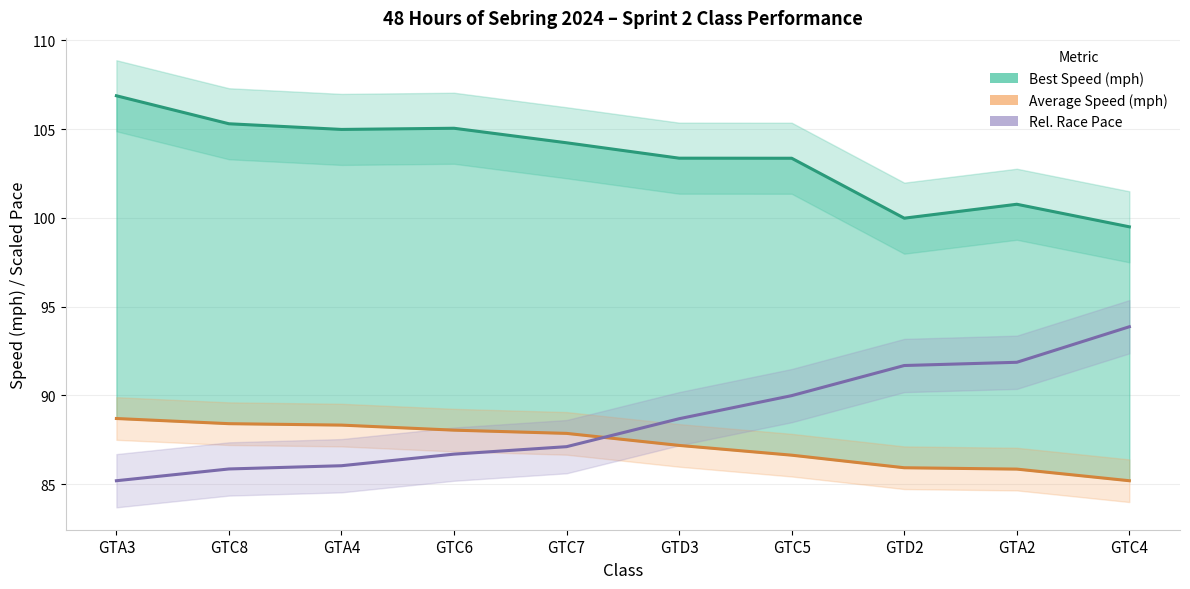

Rank the series by their maximum value, from lowest to highest.

Average Speed (mph), Rel. Race Pace, Best Speed (mph)